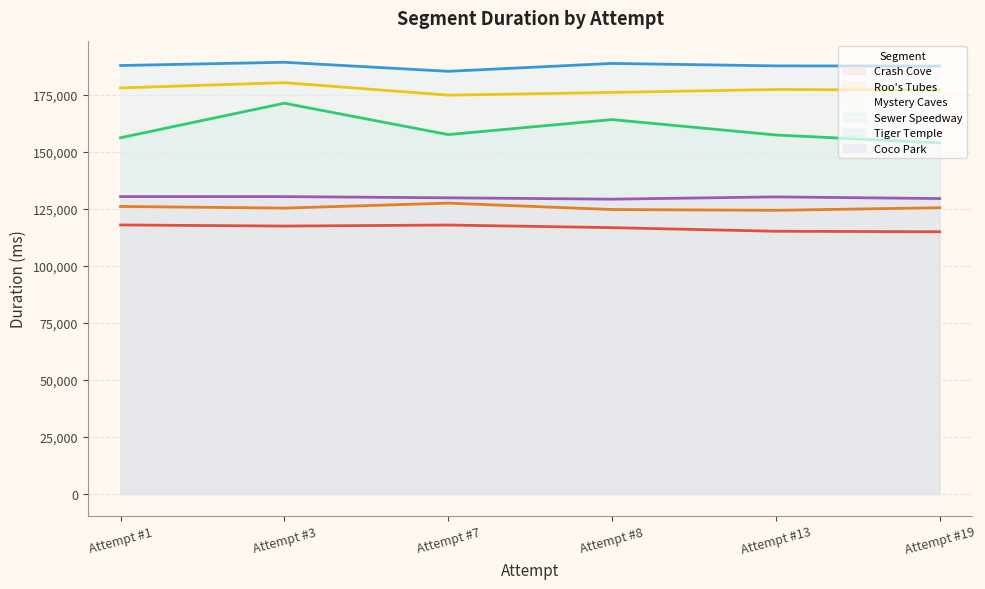

Where is Mystery Caves nearest to the value 177478?

Attempt #13